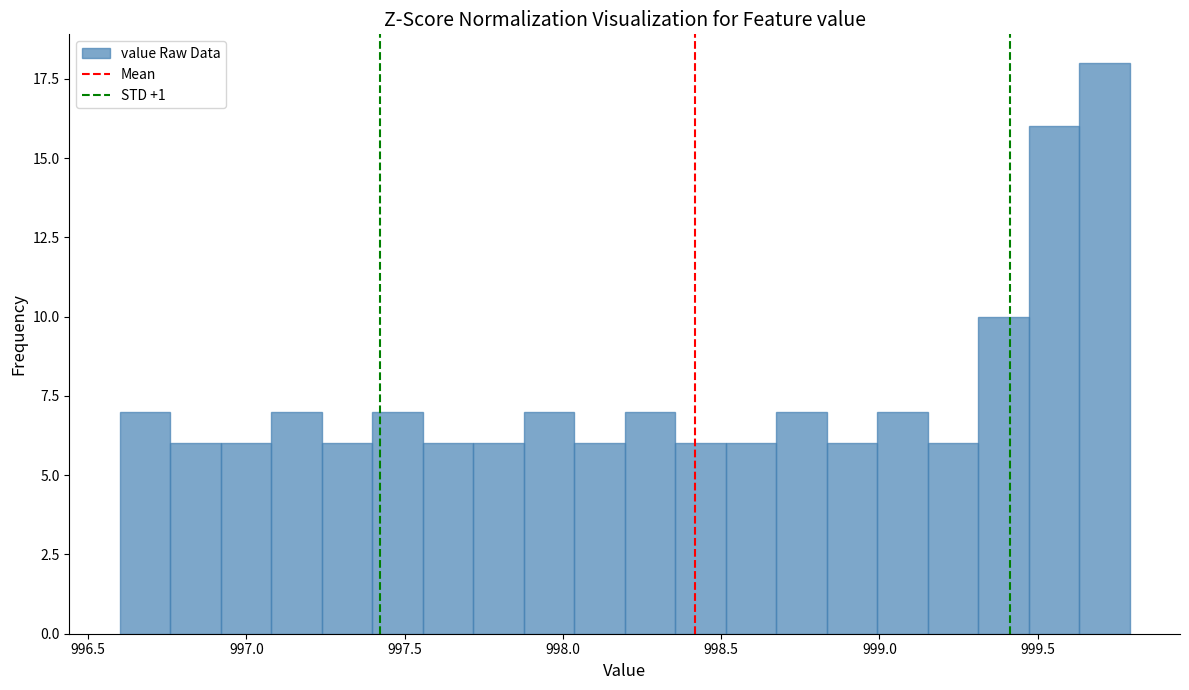

Read against the x-axis, roughly where is the centre of the tallest bar?

999.70